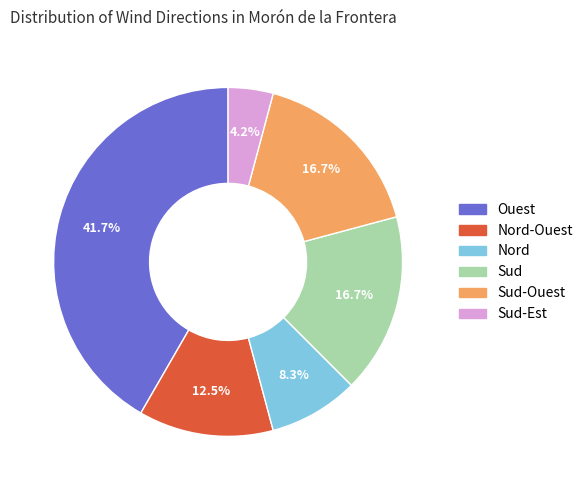

Is there a majority slice in this chart?

No